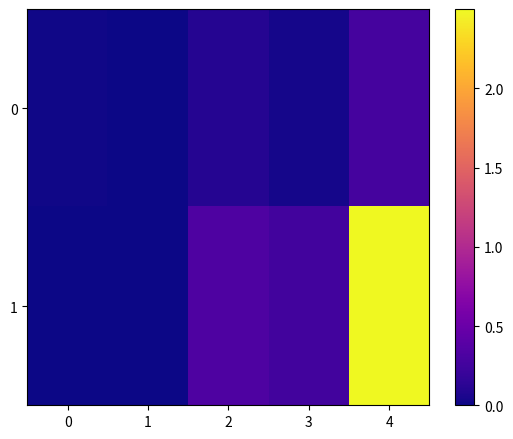

Count the number of data series in this chart.

2